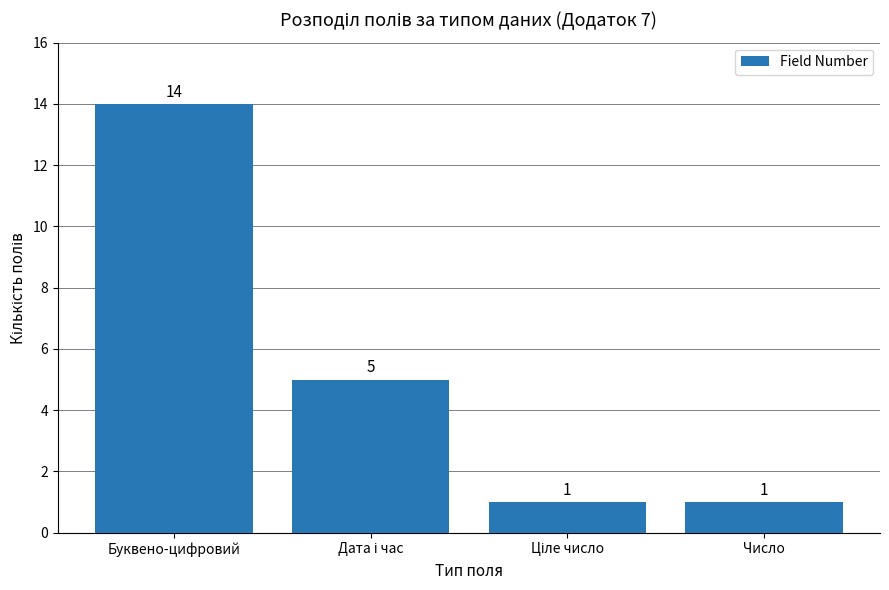

What position from the left is Число?

4